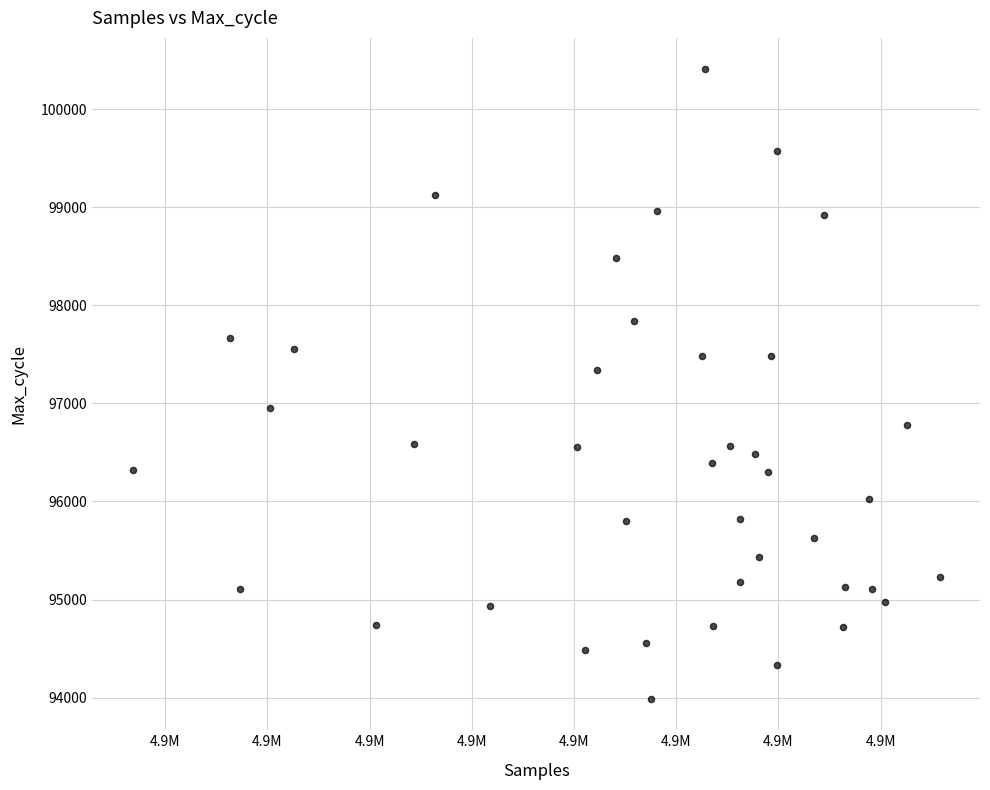

What Y value in the scatter plot is closest to 97197?

97342